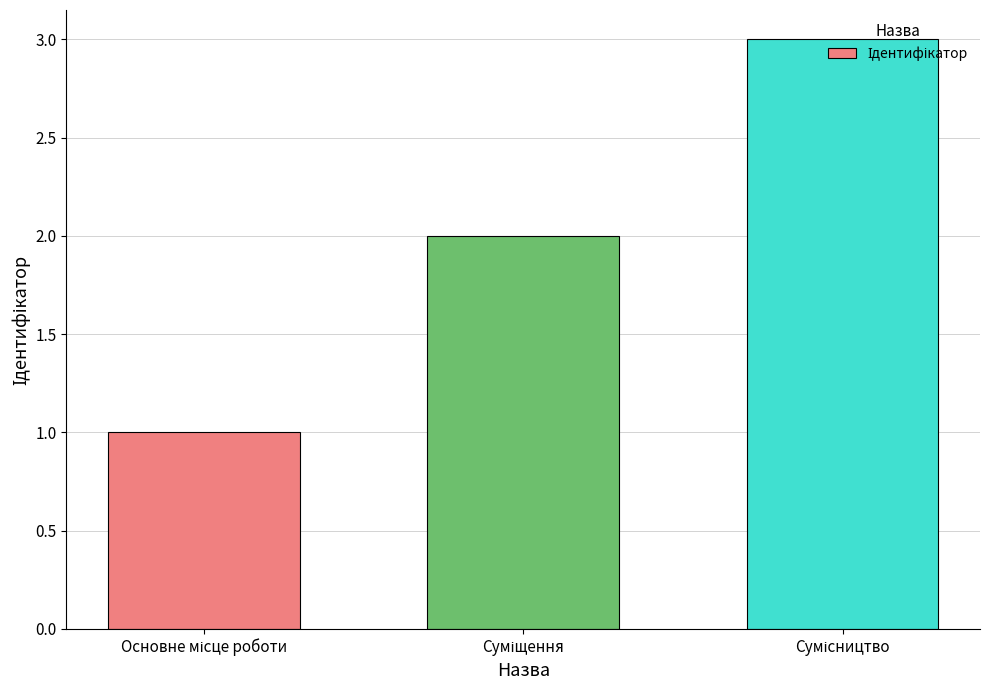

What is the maximum value shown in the chart?

3